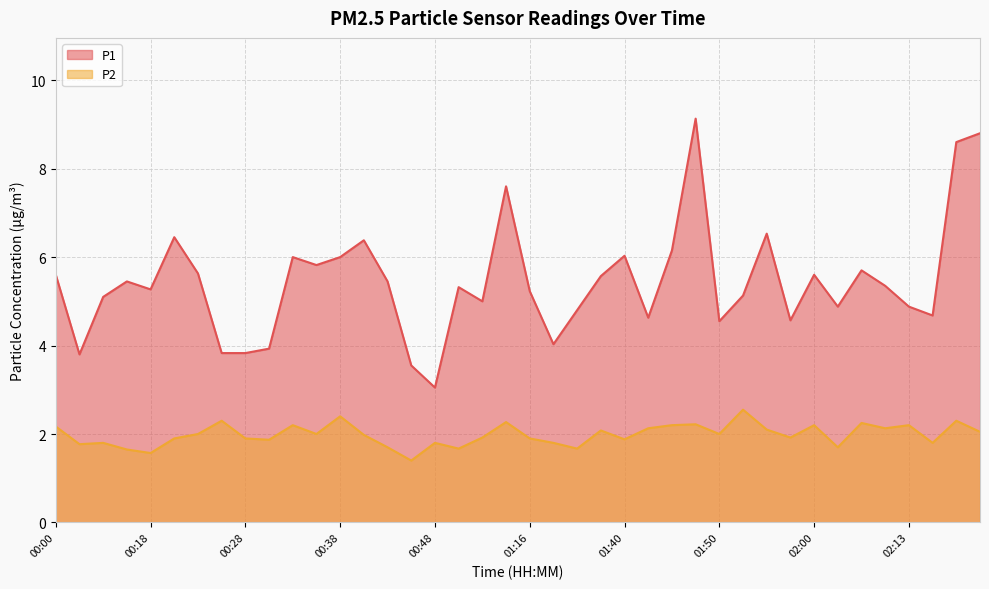

Rank the categories by P1 value from highest to lowest.

01:47, 02:23, 02:21, 01:02, 01:55, 00:21, 00:40, 01:45, 01:40, 00:33, 00:38, 00:35, 02:05, 00:23, 00:00, 02:00, 01:35, 00:15, 00:43, 02:08, 00:53, 00:18, 01:16, 01:52, 00:13, 00:56, 02:02, 02:13, 01:32, 02:18, 01:42, 01:57, 01:50, 01:30, 00:30, 00:26, 00:28, 00:10, 00:46, 00:48